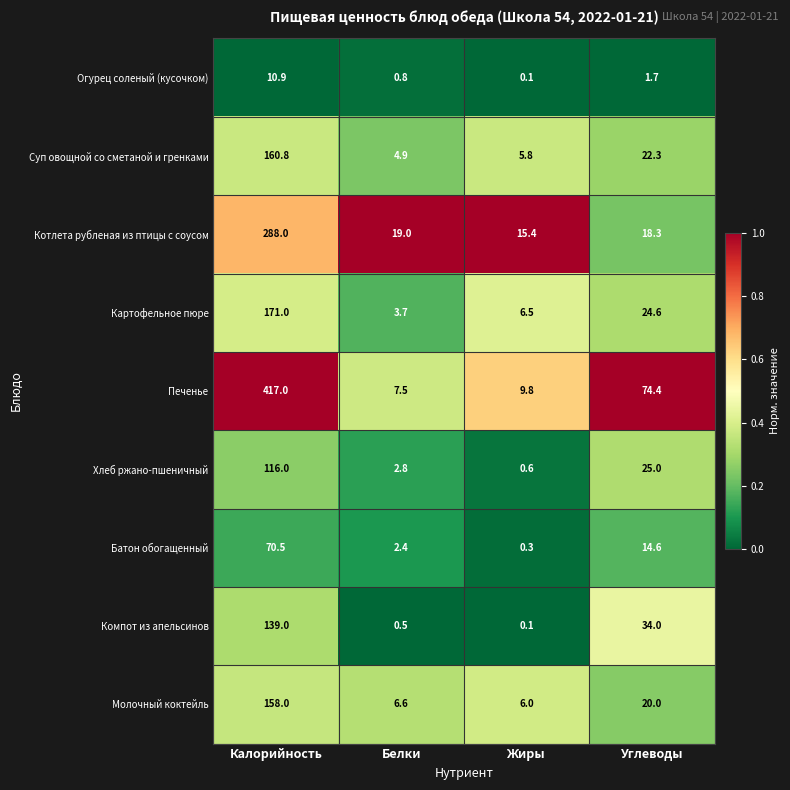

How many categories are shown in the chart?

4